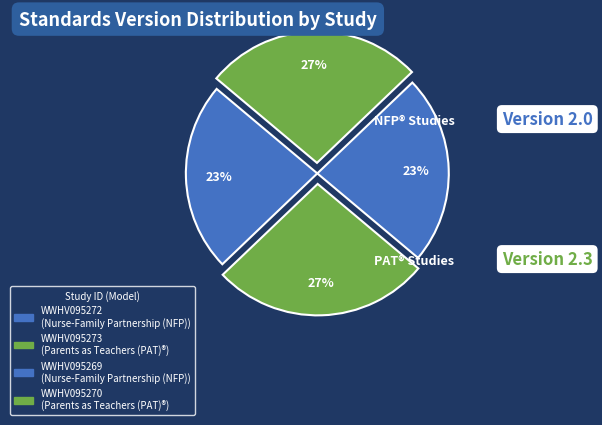

How many segments does this pie chart have?

4